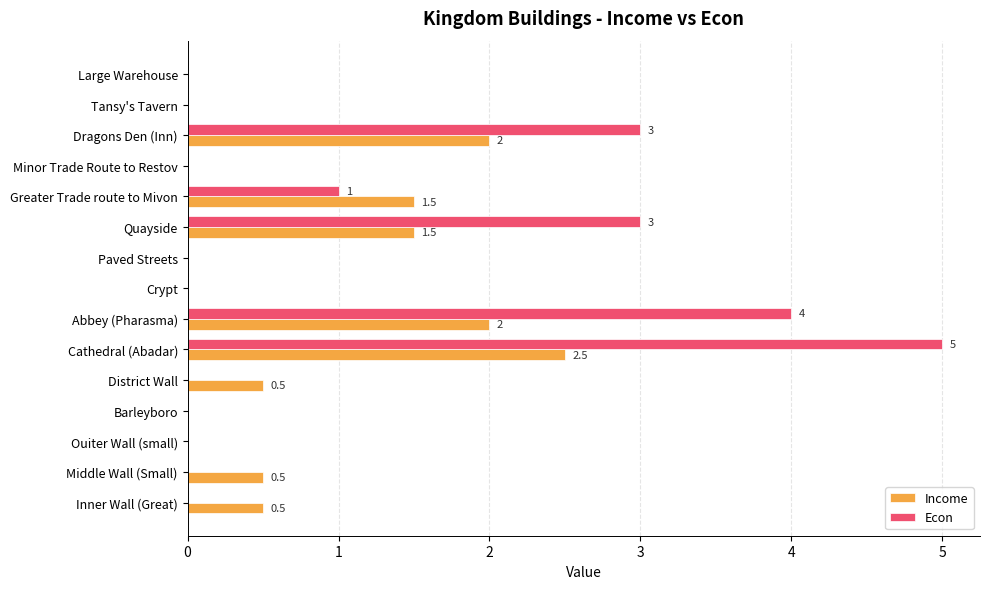

At which category is the sum across all series the highest?

Cathedral (Abadar)